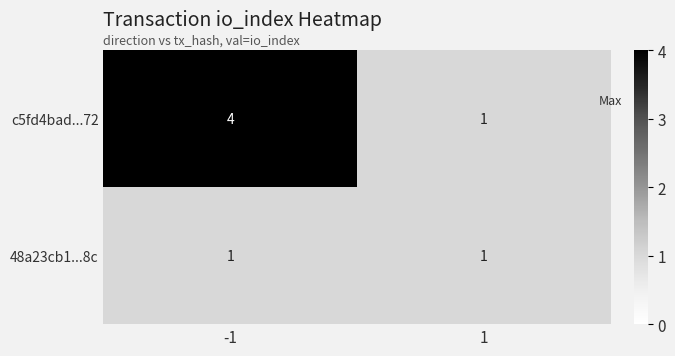

True or false: 48a23cb1...8c has a value of 0 at 1.

False